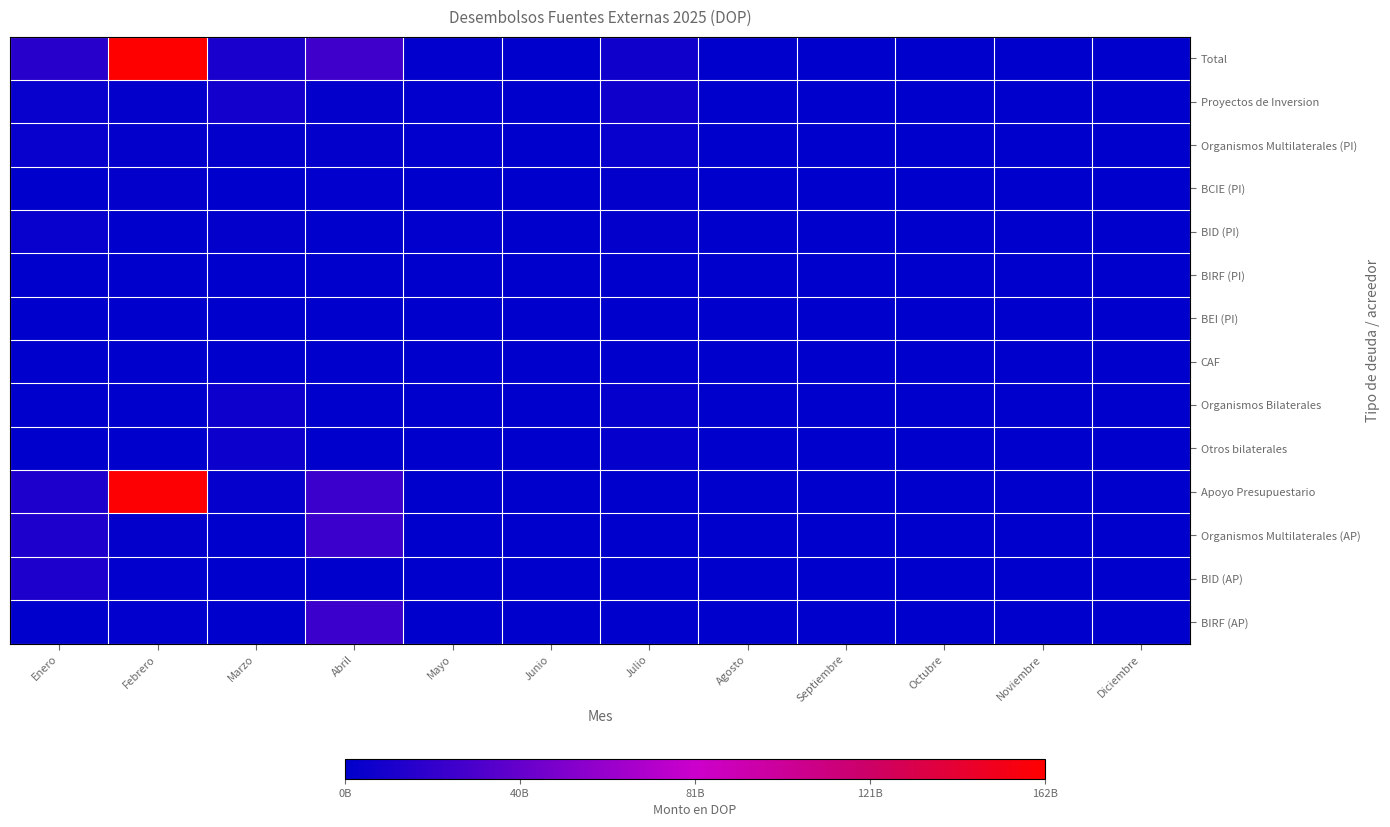

Reading left to right, extract all data points from this chart.

Total: Enero=15874728032.6	Febrero=161846015372.9	Marzo=10434758499.8	Abril=25565736136.3	Mayo=1169389530.7	Junio=415165599.4	Julio=6353760158.8	Agosto=492669354.4	Septiembre=0.0	Octubre=0.0	Noviembre=0.0	Diciembre=0.0
Proyectos de Inversion: Enero=3678608032.6	Febrero=2292727200.0	Marzo=7637022387.2	Abril=1647838836.3	Mayo=1169389530.7	Junio=415165599.4	Julio=6353760158.8	Agosto=492669354.4	Septiembre=0.0	Octubre=0.0	Noviembre=0.0	Diciembre=0.0
Organismos Multilaterales (PI): Enero=3678608032.6	Febrero=2292727200.0	Marzo=1629190276.9	Abril=1647838836.3	Mayo=1169389530.7	Junio=415165599.4	Julio=3307742952.1	Agosto=492669354.4	Septiembre=0.0	Octubre=0.0	Noviembre=0.0	Diciembre=0.0
BCIE (PI): Enero=0.0	Febrero=1673071200.0	Marzo=0.0	Abril=1147076940.0	Mayo=0.0	Junio=0.0	Julio=1559144600.0	Agosto=0.0	Septiembre=0.0	Octubre=0.0	Noviembre=0.0	Diciembre=0.0
BID (PI): Enero=3672470572.6	Febrero=0.0	Marzo=1560385716.9	Abril=408777571.3	Mayo=703540800.0	Junio=0.0	Julio=1748598352.1	Agosto=101982926.3	Septiembre=0.0	Octubre=0.0	Noviembre=0.0	Diciembre=0.0
BIRF (PI): Enero=6137460.0	Febrero=619656000.0	Marzo=0.0	Abril=91984325.0	Mayo=465848730.7	Junio=66761379.4	Julio=0.0	Agosto=0.0	Septiembre=0.0	Octubre=0.0	Noviembre=0.0	Diciembre=0.0
BEI (PI): Enero=0.0	Febrero=0.0	Marzo=0.0	Abril=0.0	Mayo=0.0	Junio=348404220.0	Julio=0.0	Agosto=0.0	Septiembre=0.0	Octubre=0.0	Noviembre=0.0	Diciembre=0.0
CAF: Enero=0.0	Febrero=0.0	Marzo=0.0	Abril=0.0	Mayo=0.0	Junio=0.0	Julio=0.0	Agosto=390686428.0	Septiembre=0.0	Octubre=0.0	Noviembre=0.0	Diciembre=0.0
Organismos Bilaterales: Enero=0.0	Febrero=0.0	Marzo=6007832110.3	Abril=0.0	Mayo=0.0	Junio=0.0	Julio=3046017206.7	Agosto=0.0	Septiembre=0.0	Octubre=0.0	Noviembre=0.0	Diciembre=0.0
Otros bilaterales: Enero=0.0	Febrero=0.0	Marzo=5607003950.3	Abril=0.0	Mayo=0.0	Junio=0.0	Julio=2816584879.0	Agosto=0.0	Septiembre=0.0	Octubre=0.0	Noviembre=0.0	Diciembre=0.0
Apoyo Presupuestario: Enero=12196120000.0	Febrero=159553288172.9	Marzo=2797736112.6	Abril=23917897300.0	Mayo=0.0	Junio=0.0	Julio=0.0	Agosto=0.0	Septiembre=0.0	Octubre=0.0	Noviembre=0.0	Diciembre=0.0
Organismos Multilaterales (AP): Enero=12196120000.0	Febrero=1823088818.3	Marzo=0.0	Abril=23917897300.0	Mayo=0.0	Junio=0.0	Julio=0.0	Agosto=0.0	Septiembre=0.0	Octubre=0.0	Noviembre=0.0	Diciembre=0.0
BID (AP): Enero=12196120000.0	Febrero=1134468271.5	Marzo=0.0	Abril=0.0	Mayo=0.0	Junio=0.0	Julio=0.0	Agosto=0.0	Septiembre=0.0	Octubre=0.0	Noviembre=0.0	Diciembre=0.0
BIRF (AP): Enero=0.0	Febrero=688620546.8	Marzo=0.0	Abril=23917897300.0	Mayo=0.0	Junio=0.0	Julio=0.0	Agosto=0.0	Septiembre=0.0	Octubre=0.0	Noviembre=0.0	Diciembre=0.0